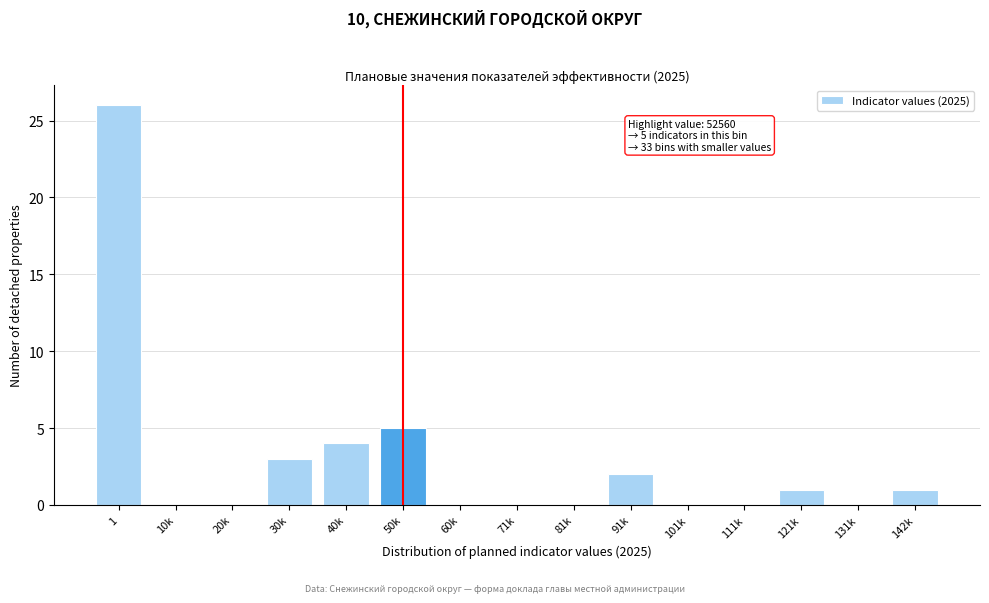

Reading left to right, extract all data points from this chart.

1=26	10k=0	20k=0	30k=3	40k=4	50k=5	60k=0	71k=0	81k=0	91k=2	101k=0	111k=0	121k=1	131k=0	142k=1